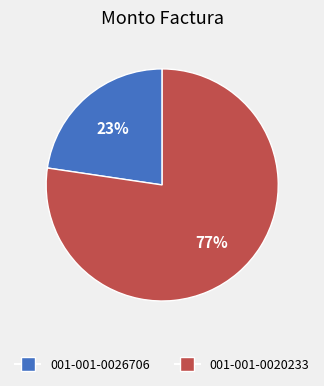

Which category has the biggest portion of the pie?

001-001-0020233